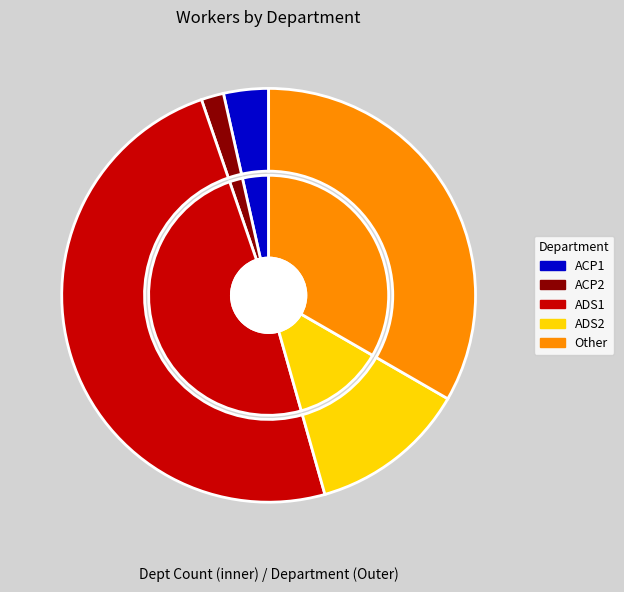

To the nearest percent, what portion does ACP2 represent?

2%